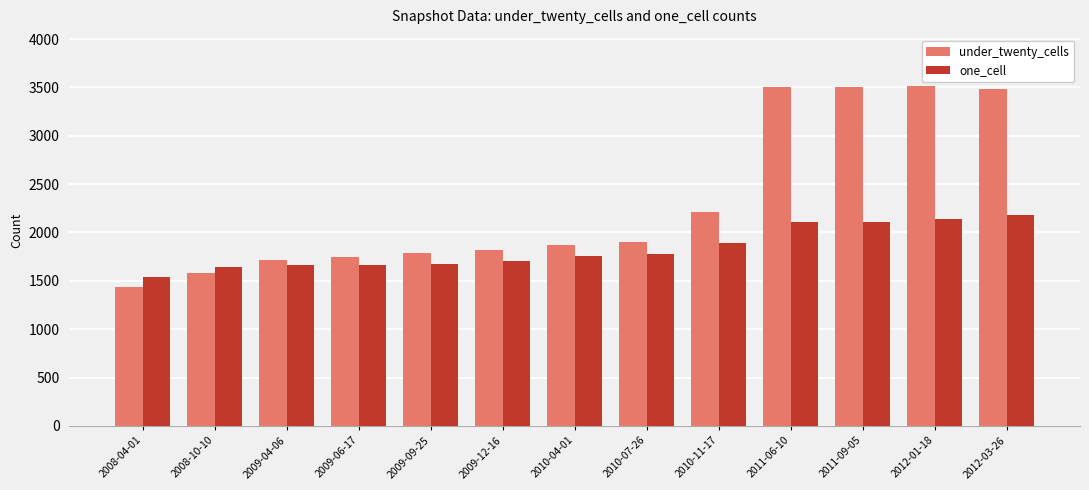

What is the highest value of the under_twenty_cells series?

3516